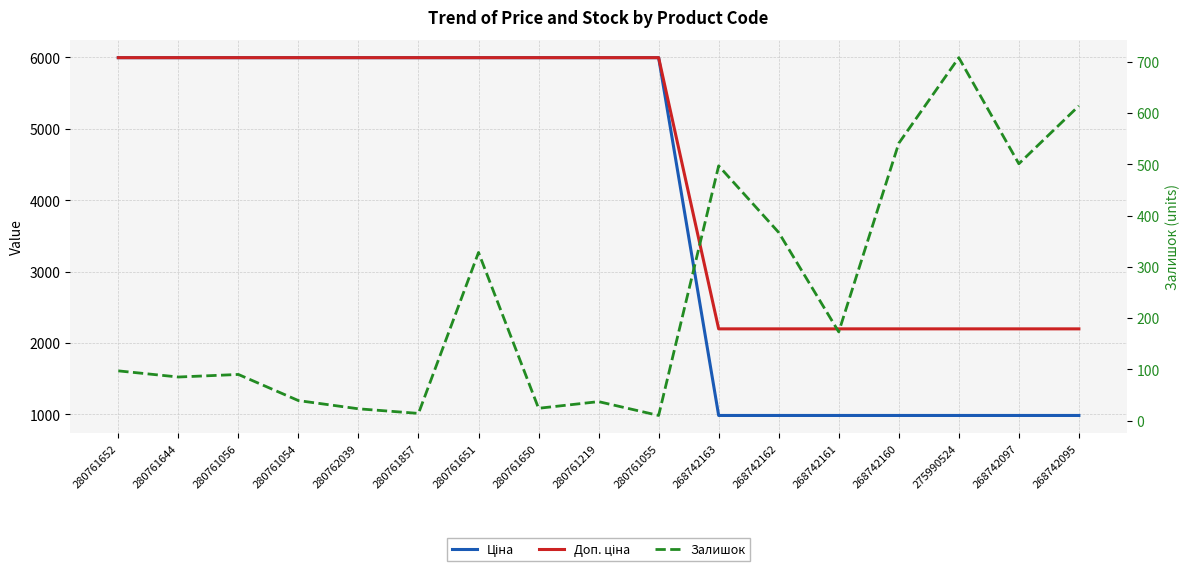

Is it true that Залишок equals 23.0 at 280762039?

True